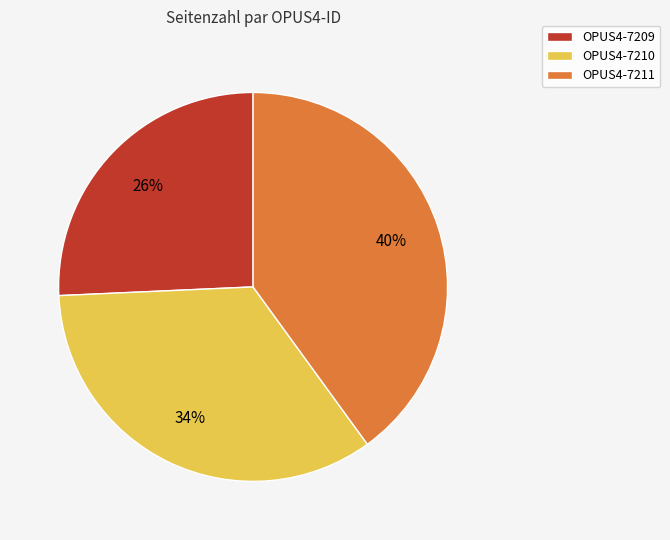

How many slices are in this pie chart?

3